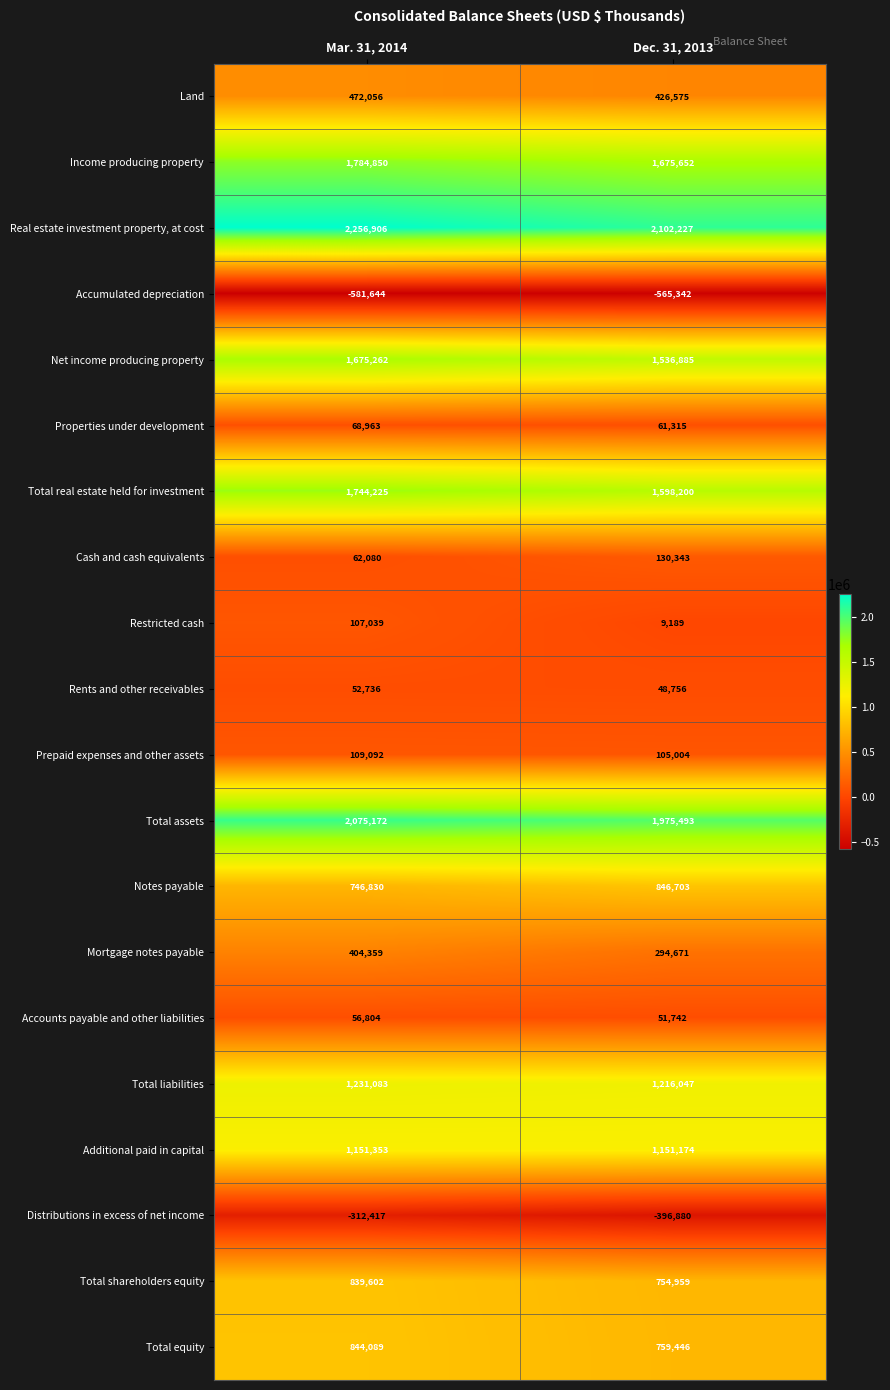

What is the difference between the maximum and minimum values in the Total equity series?

84643